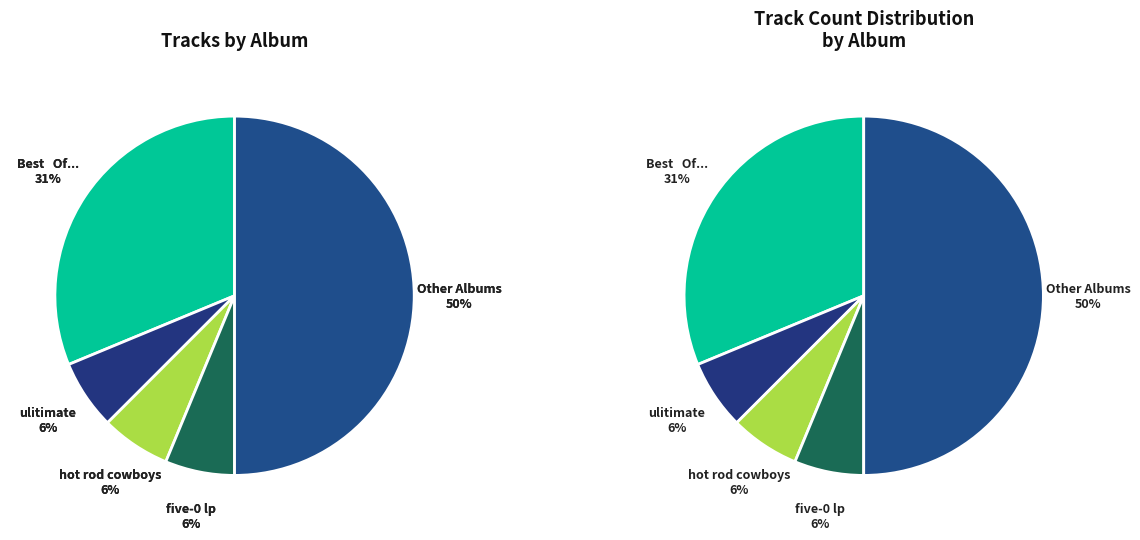

Is 36 all time favorites the majority of the pie?

No